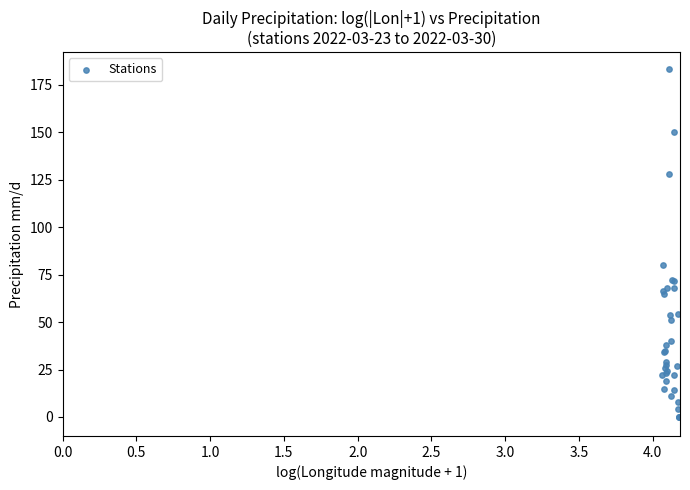

What Y value in the scatter plot is closest to 91?

80.2